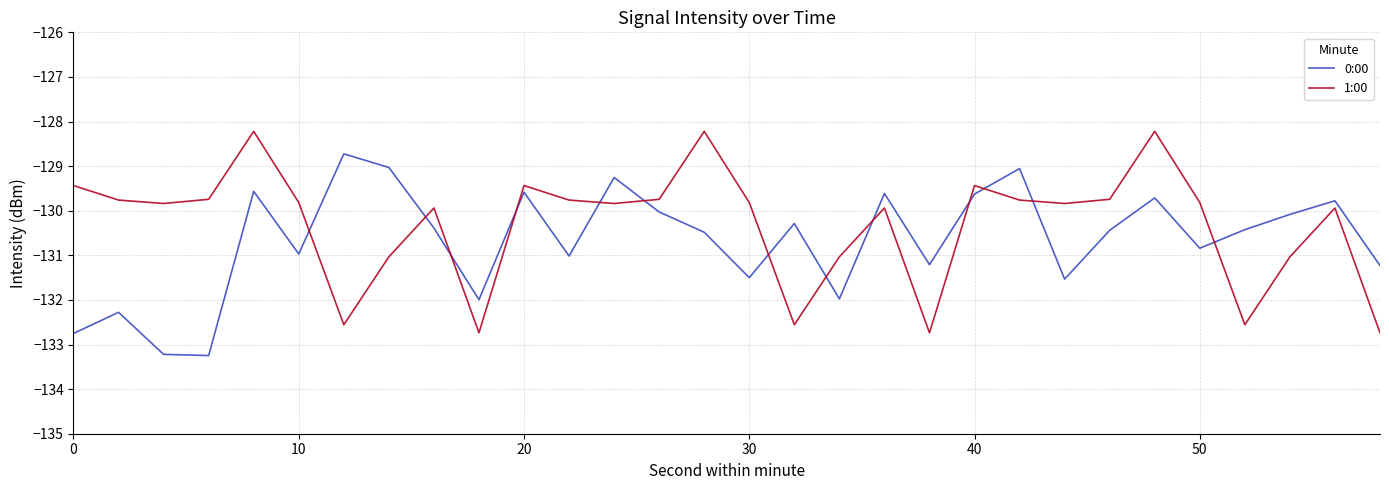

True or false: 1:00 and 0:00 intersect in this chart.

True